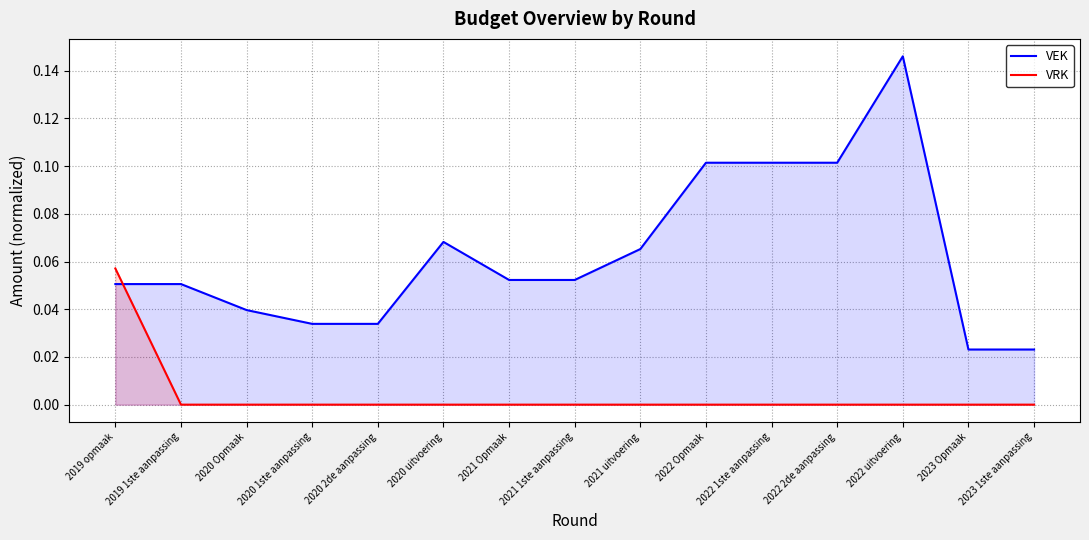

Does the chart display data point markers on the line(s)?

No